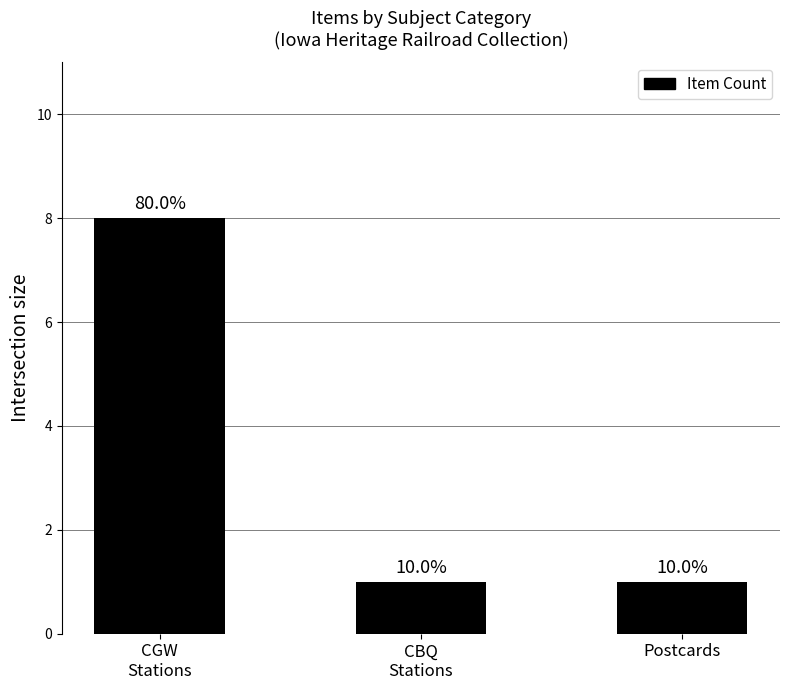

How many bars are there in total?

3